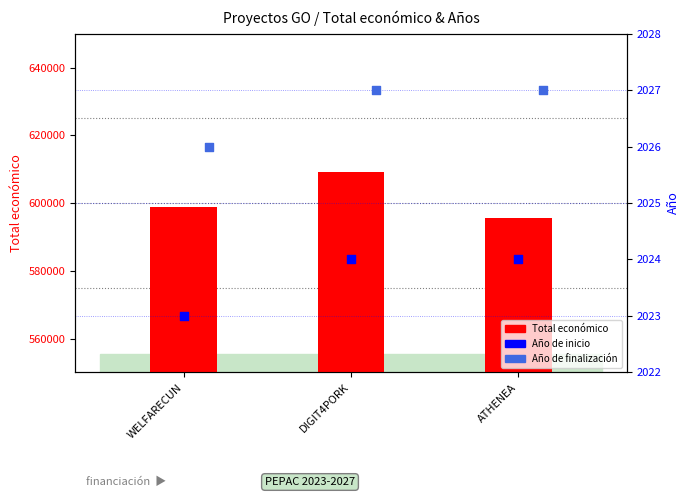

At which category is the sum across all series the highest?

DIGIT4PORK